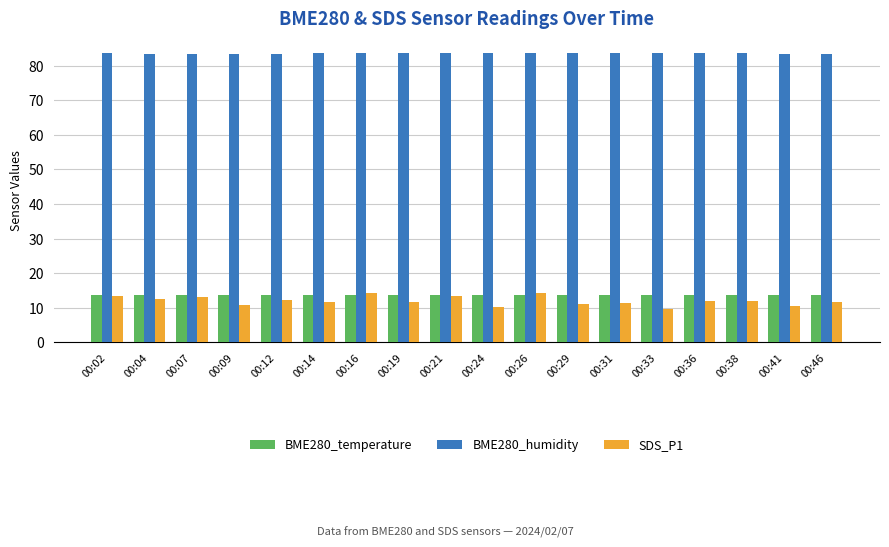

At how many categories does at least one series exceed 44?

18